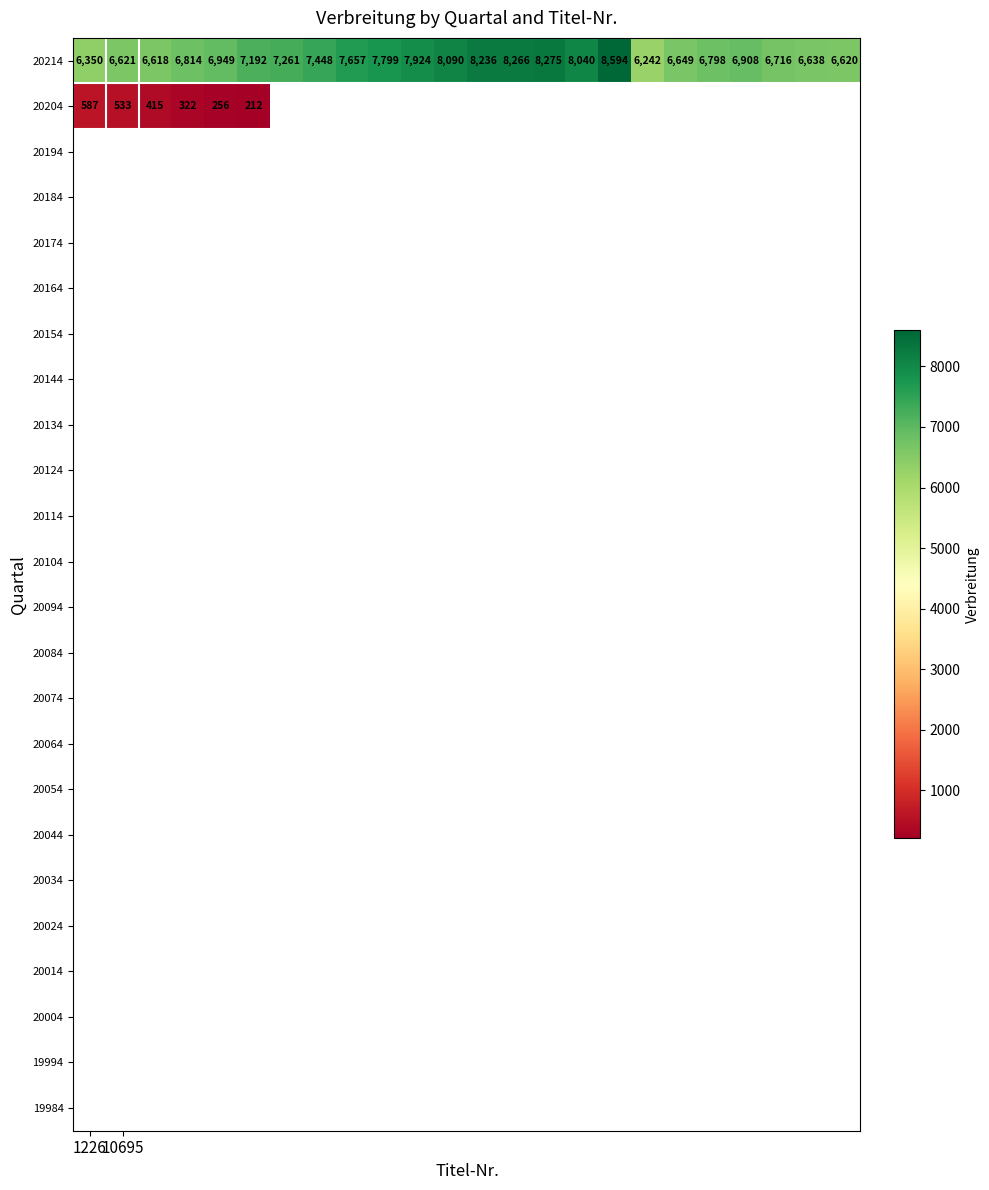

What is the maximum value shown in the chart?

8594.0